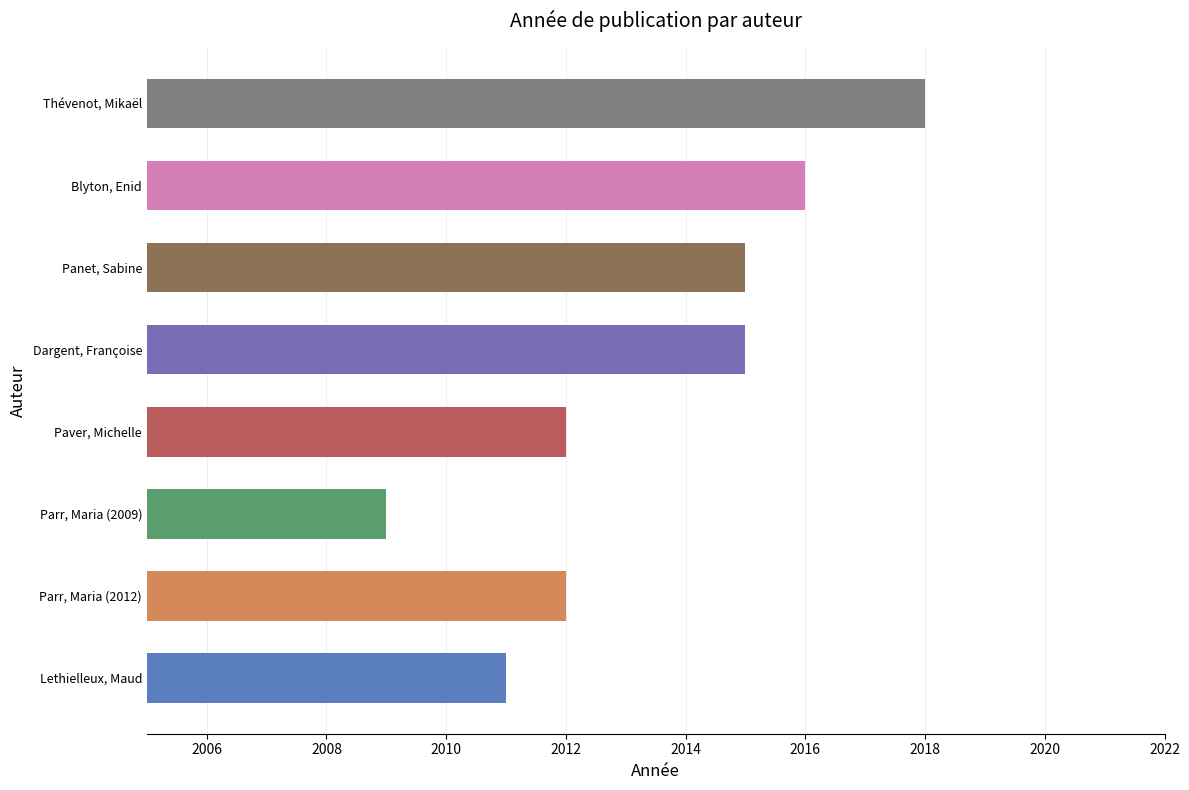

What is the average value?

2014